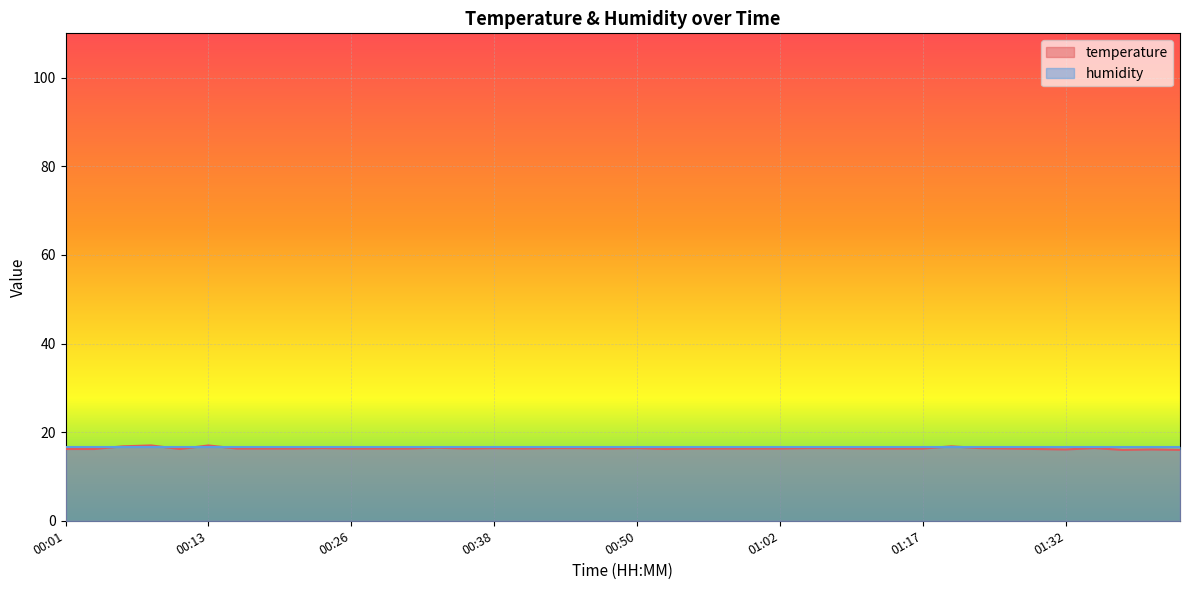

What position from the right is 00:16?

34